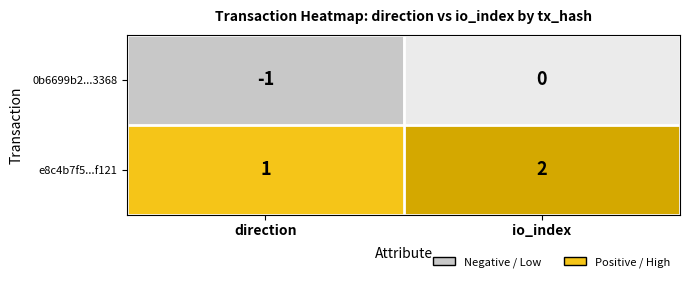

What is the sum of all e8c4b7f5...f121 values?

3